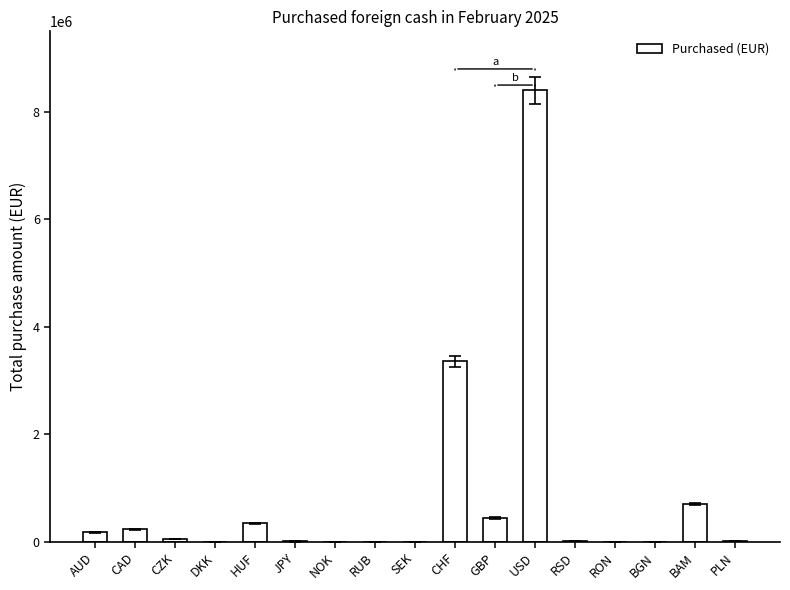

How many series are shown in this chart?

1